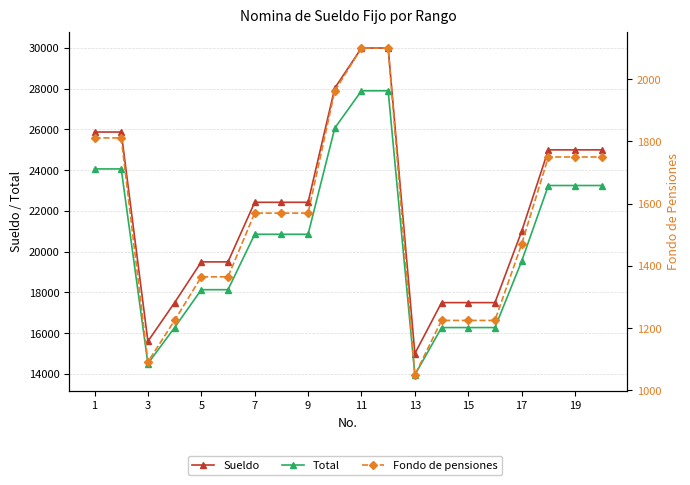

Is this an area chart (filled region under the line)?

No